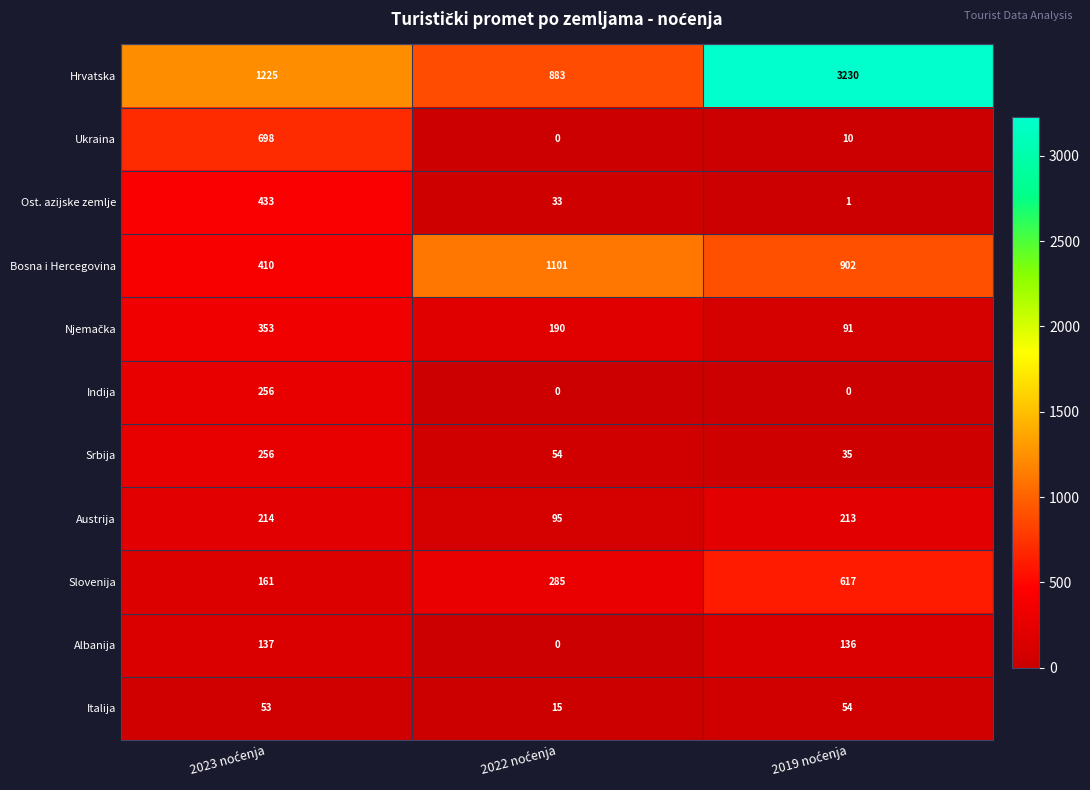

Which series has the largest total across all categories?

Hrvatska